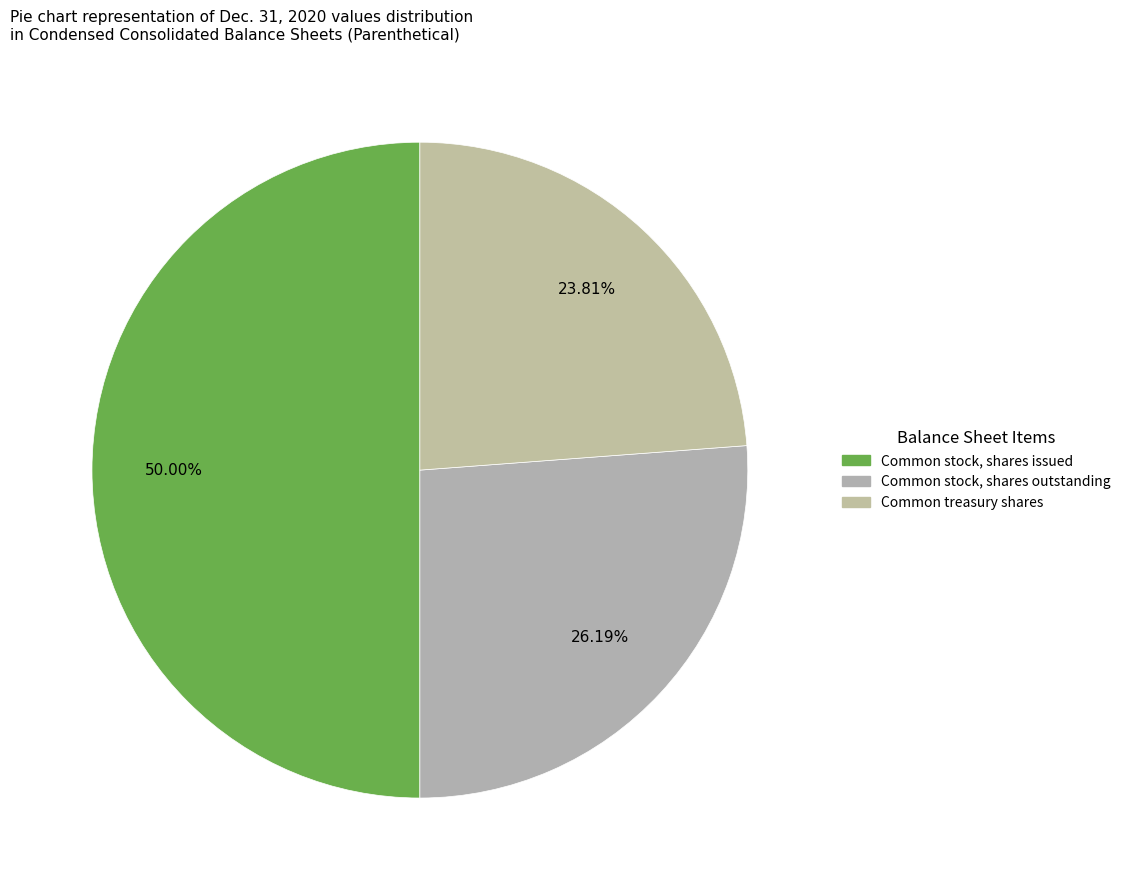

How many slices are in this pie chart?

3